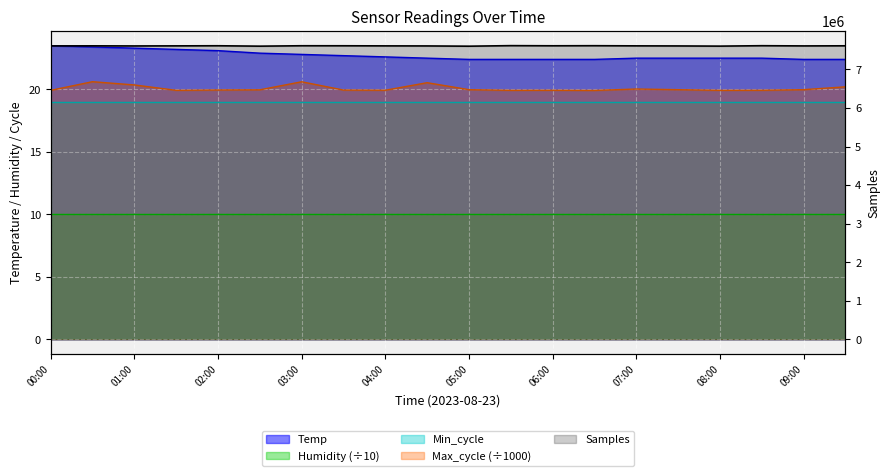

What is the difference between the maximum and second lowest values in the Max_cycle series?

0.7